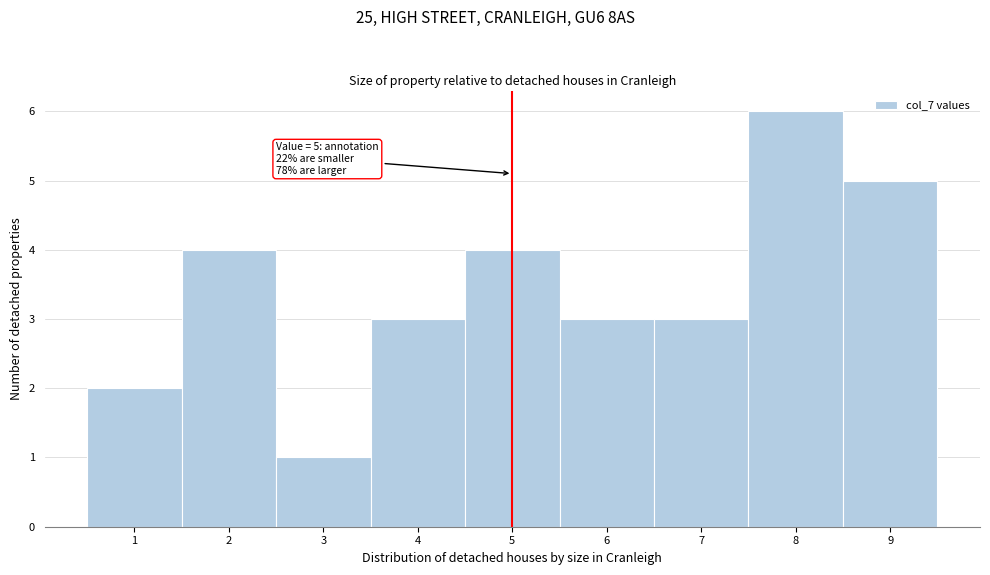

Which range on the x-axis has the tallest bar?

7.5 to 8.5